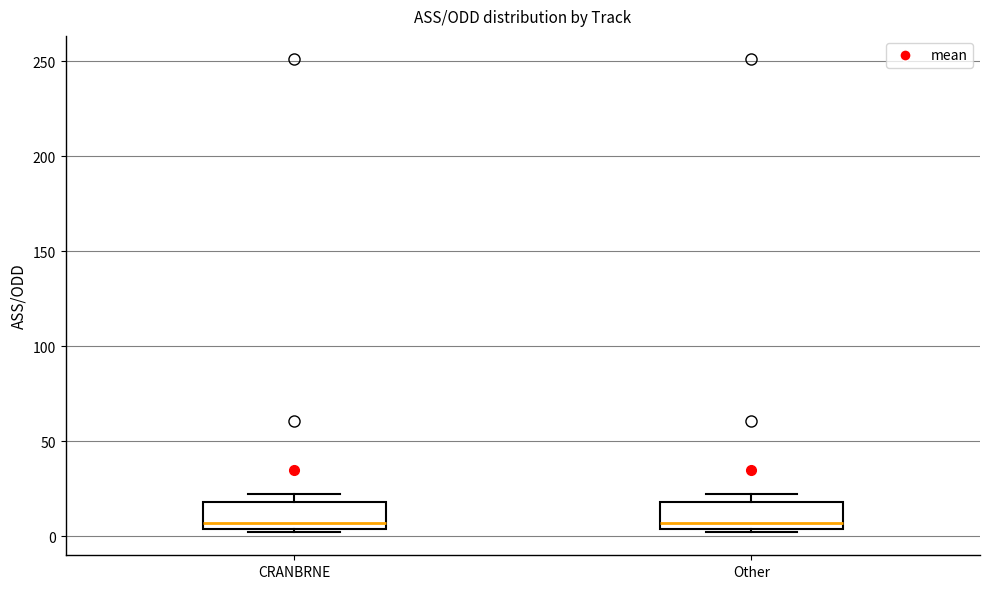

Reading left to right, transcribe this box plot: for each box, give where its median line is, the range the box spans, and where its two whiskers end, as read against the y-axis. The values are not printed on the chart, so give them approximately, as read against the axis.

CRANBRNE: median 5 (just above the box's lower edge), box 5 to 20, whiskers 0 to 20 (just above the box's upper edge)
Other: median 5 (just above the box's lower edge), box 5 to 20, whiskers 0 to 20 (just above the box's upper edge)